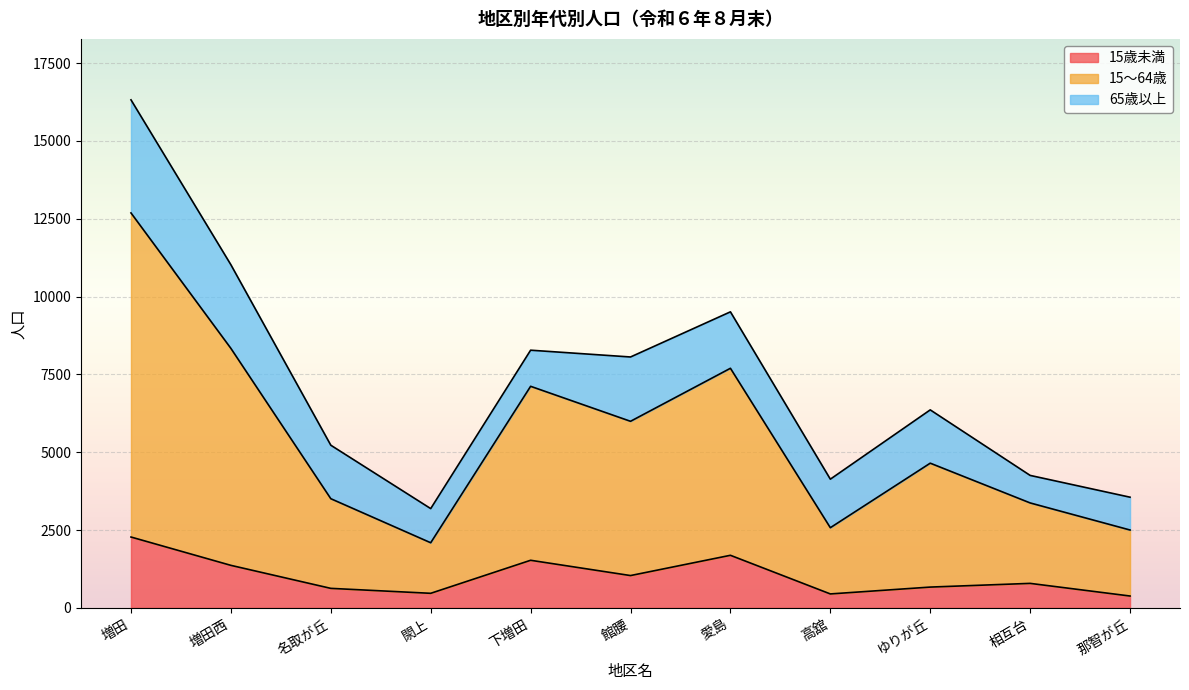

What is the sum of all 15歳未満 values?

11266